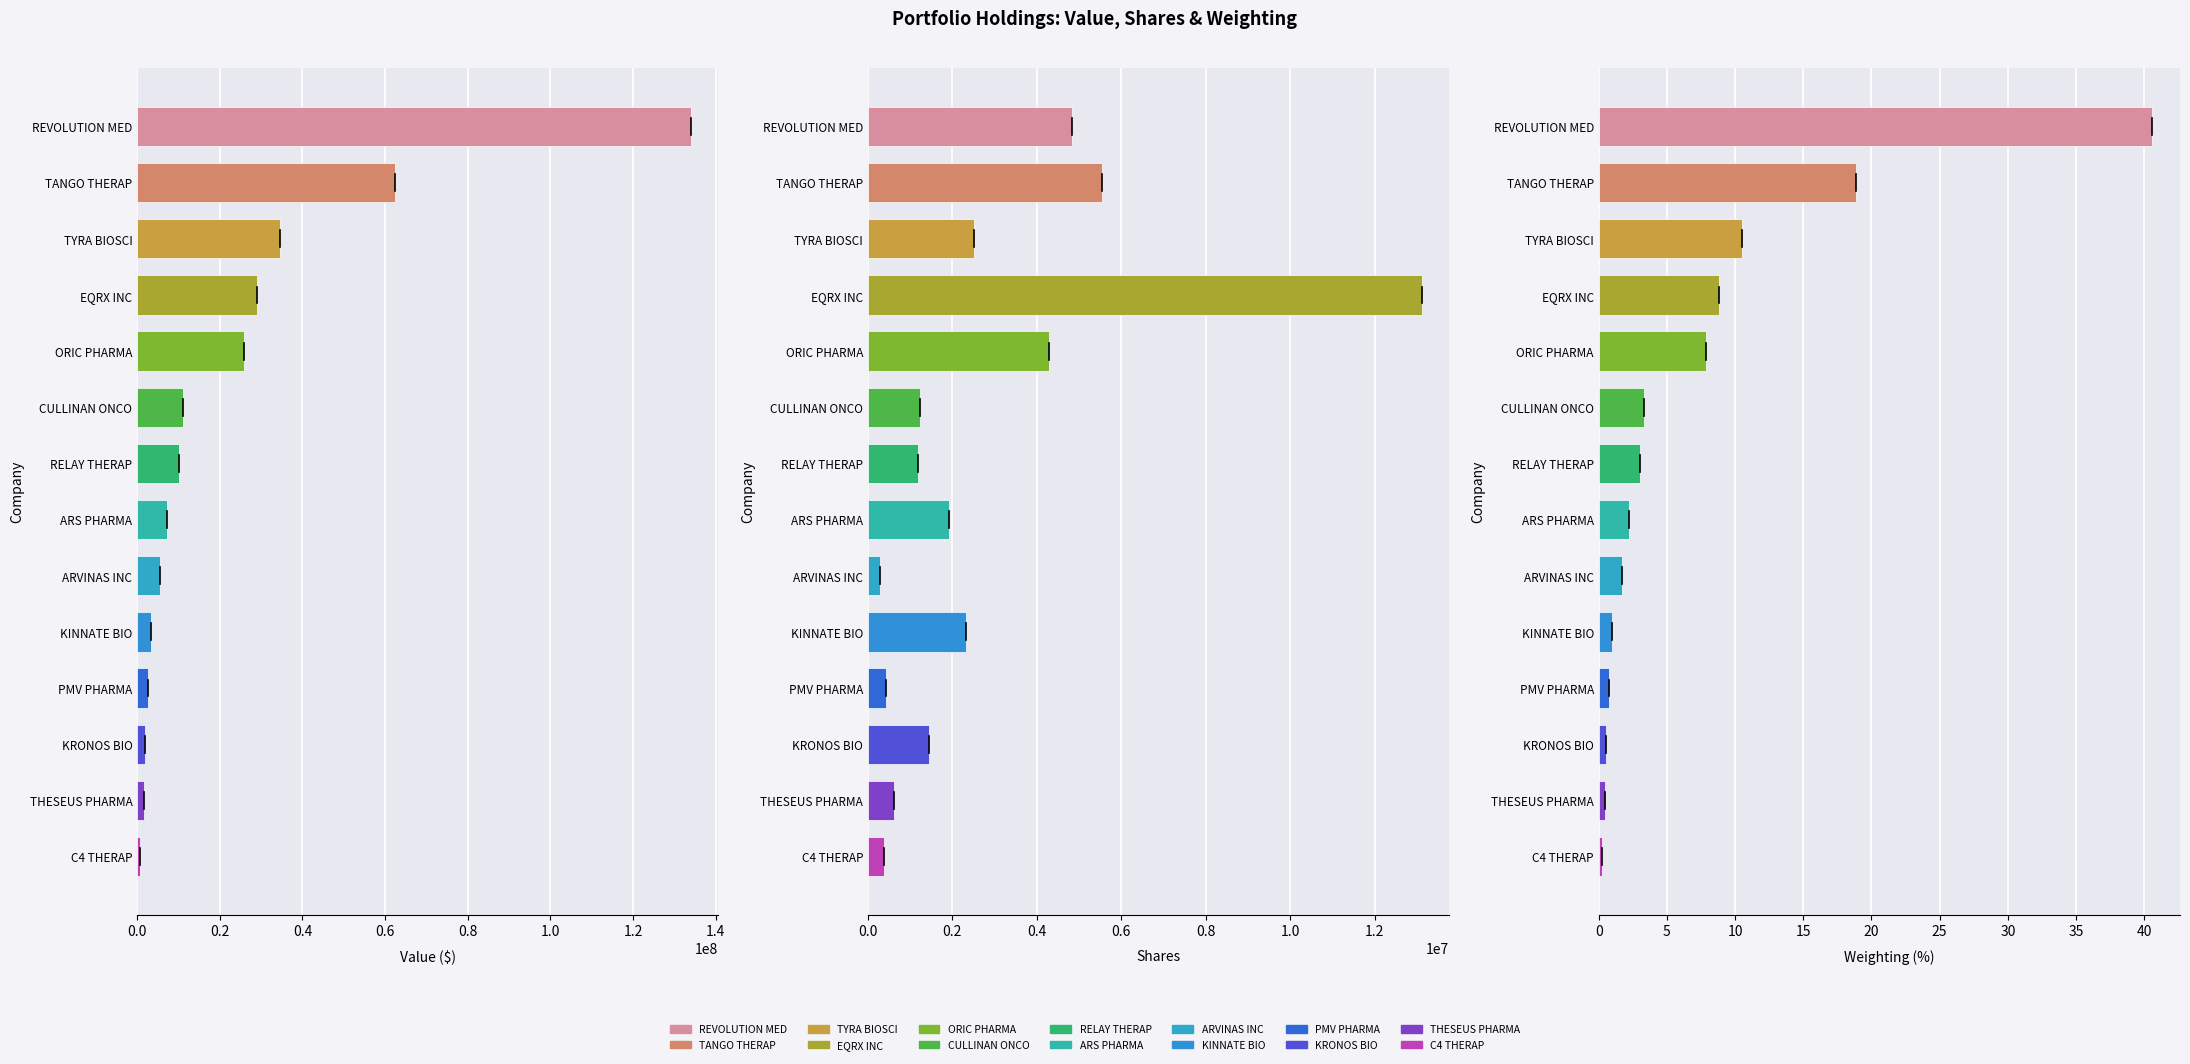

What is the average value of the Shares series?

2863323.6